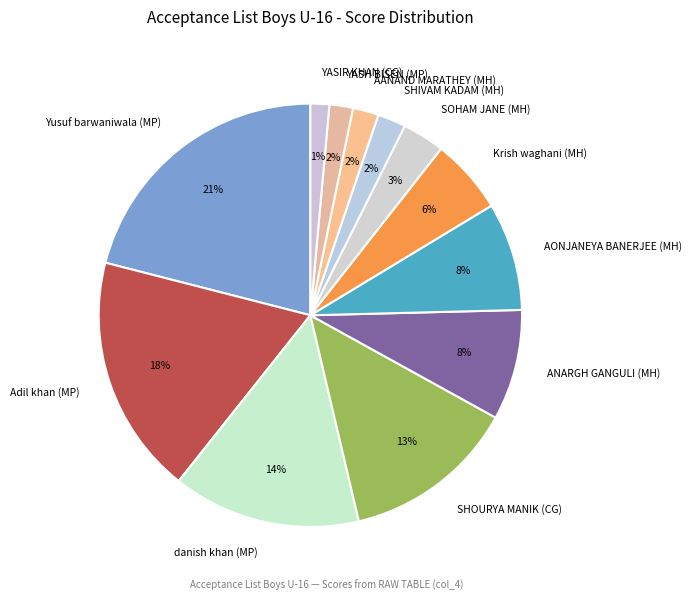

What is the largest slice in the pie chart?

Yusuf barwaniwala (MP)